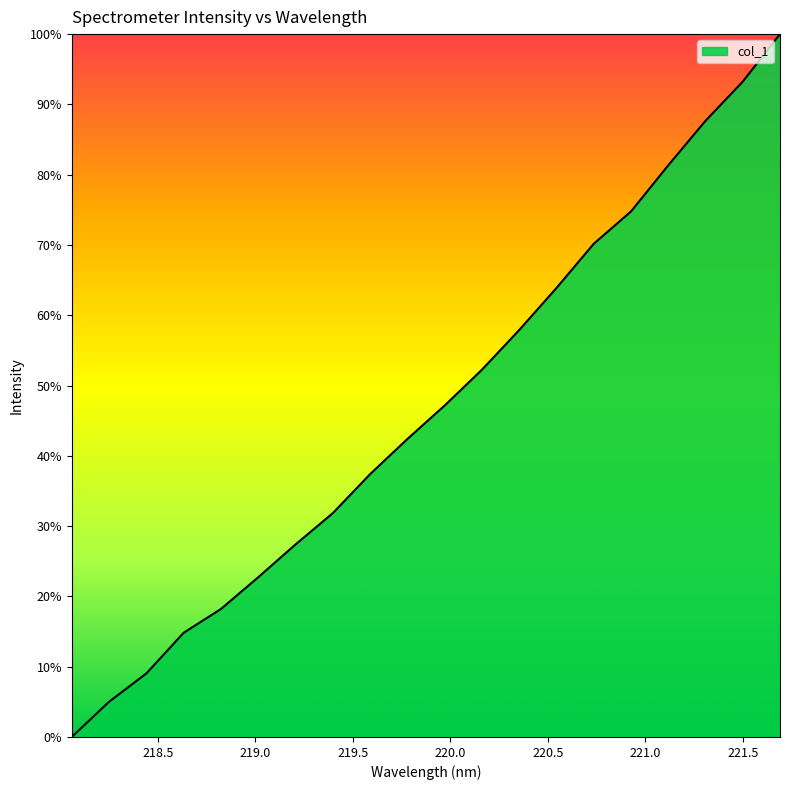

Where does the data first go above 480?

219.9712